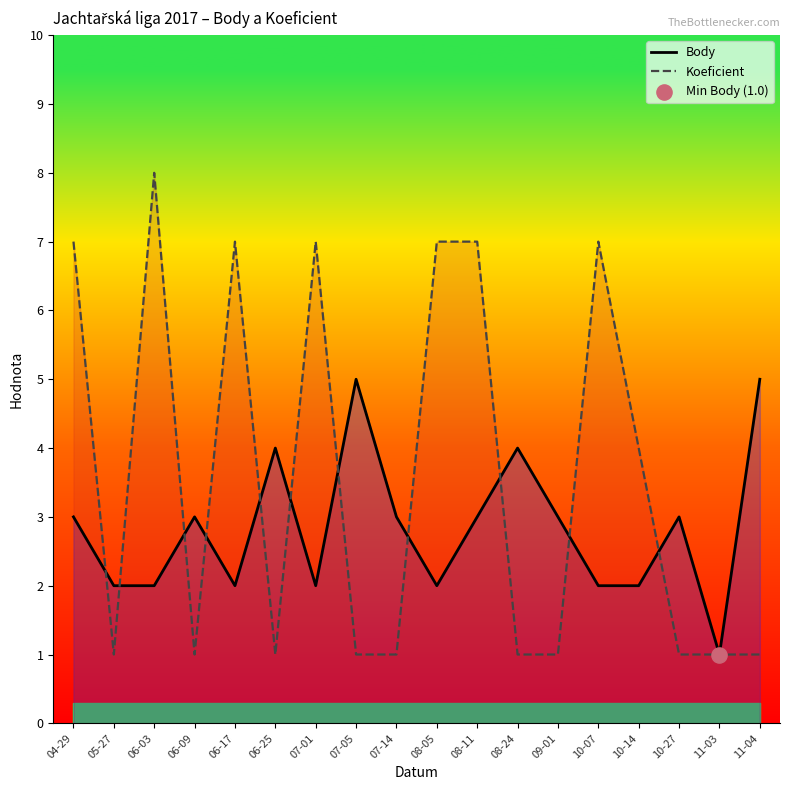

Which series has the largest total across all categories?

Koeficient